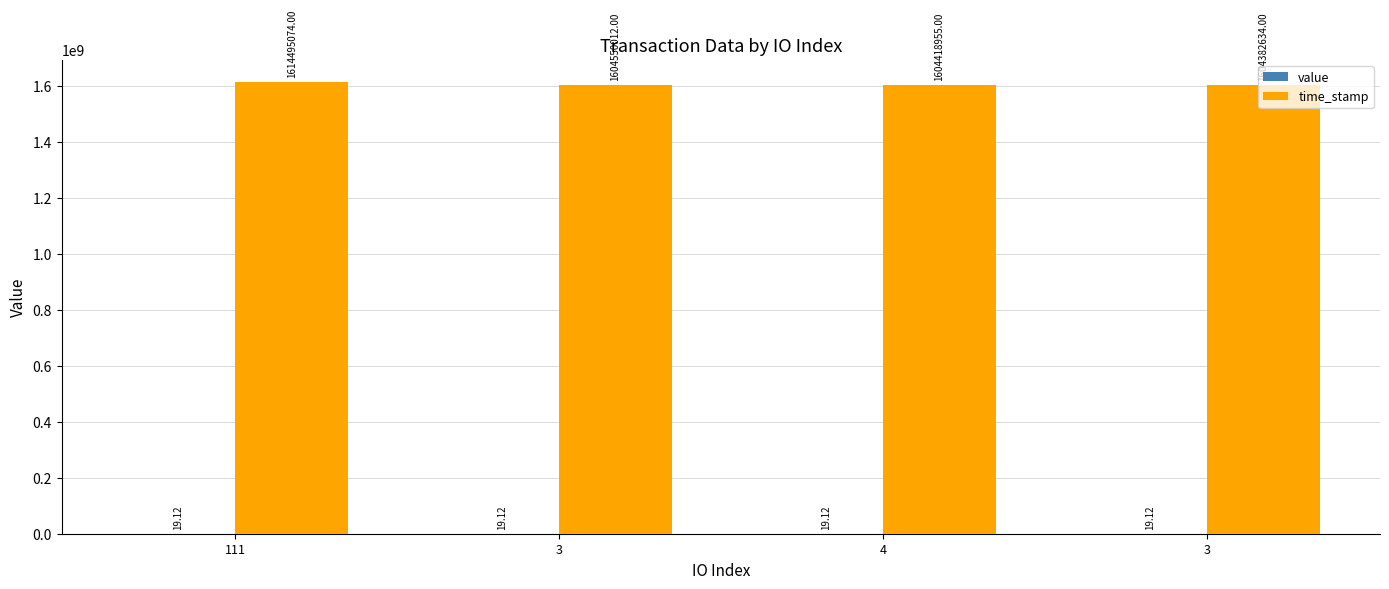

Count the number of categories in the chart.

4